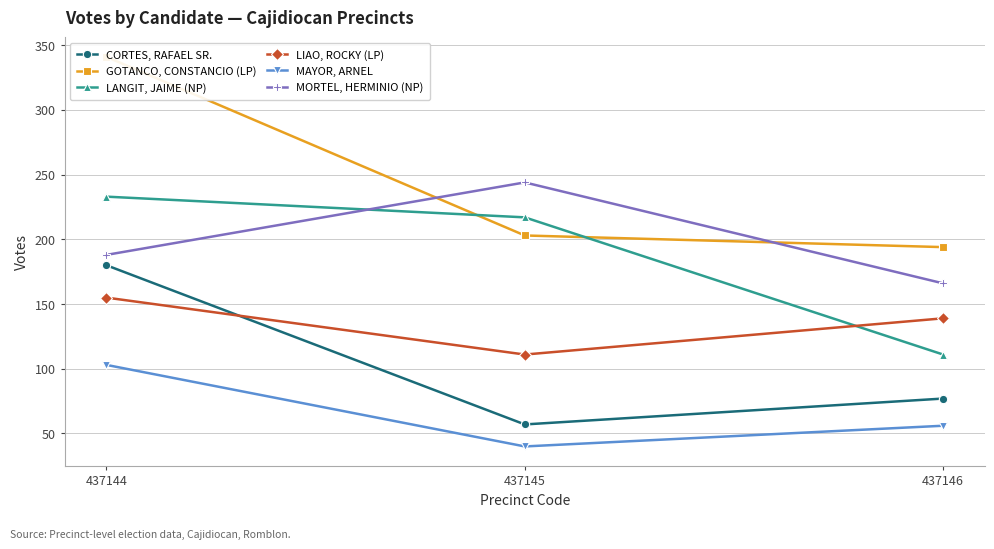

Is it true that LIAO, ROCKY (LP) equals 139 at 437146?

True